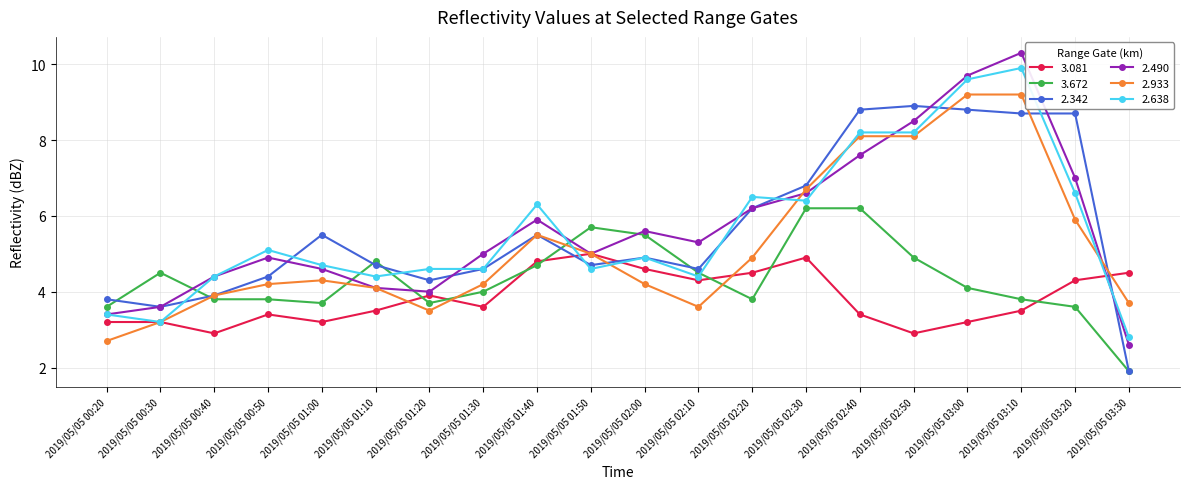

What is the total value across all series at 2019/05/05 00:30?

21.3